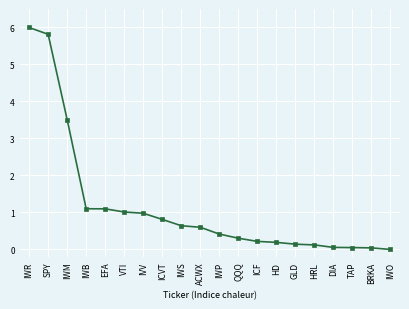

What position from the right is HD?

7